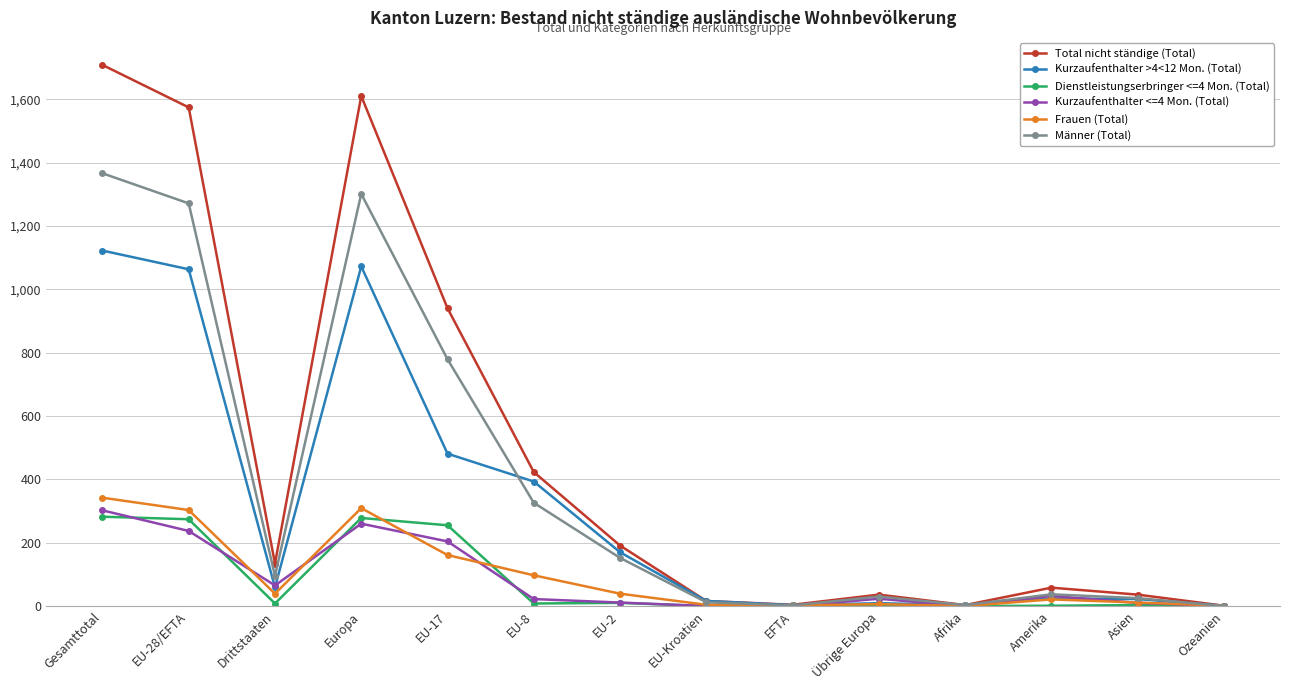

Which series has the largest range (max minus min)?

Total nicht ständige (Total)